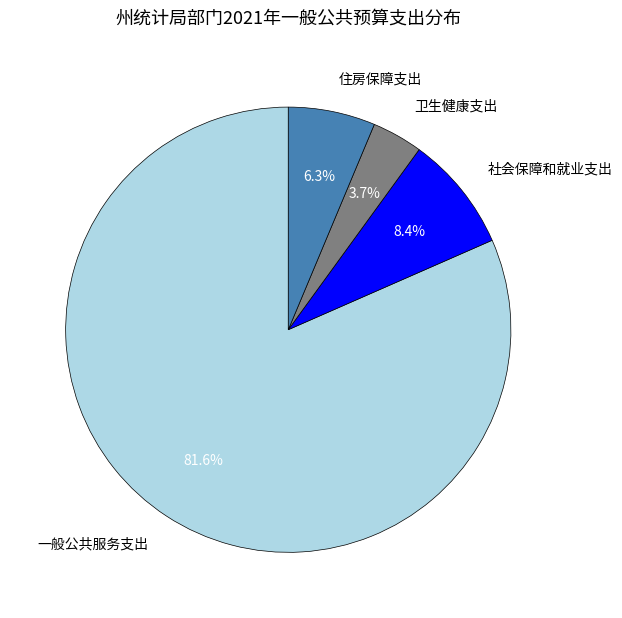

The 卫生健康支出 slice represents 4% of the pie. True or false?

True